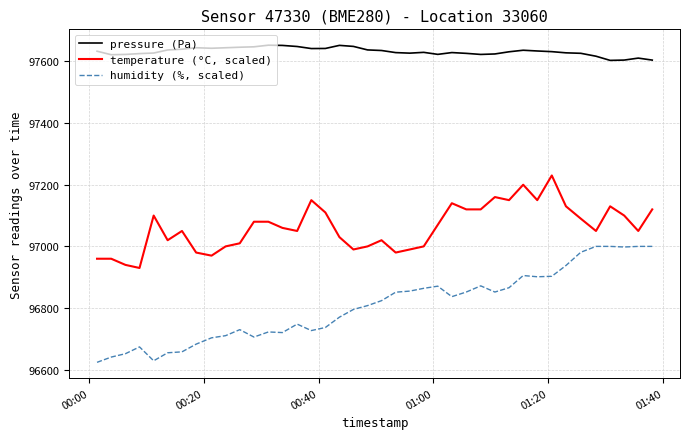

List the series in order of their peak value, lowest first.

humidity (%, scaled), temperature (°C, scaled), pressure (Pa)